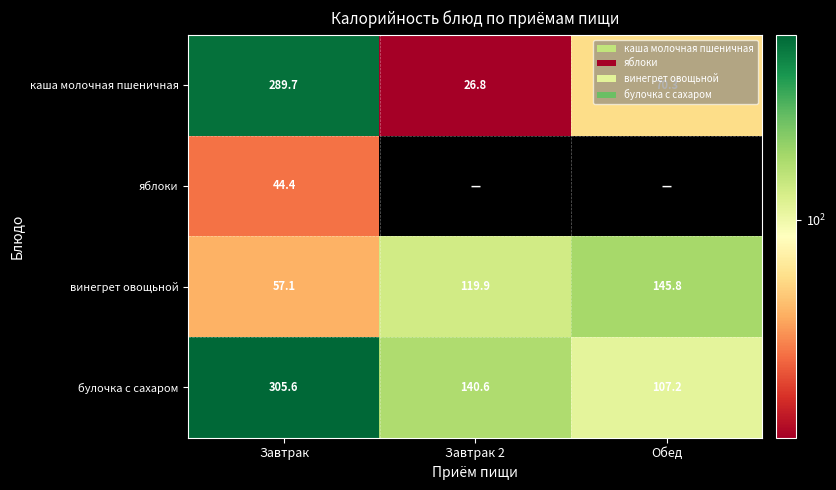

What is the difference between the maximum and minimum values in the булочка с сахаром series?

198.4